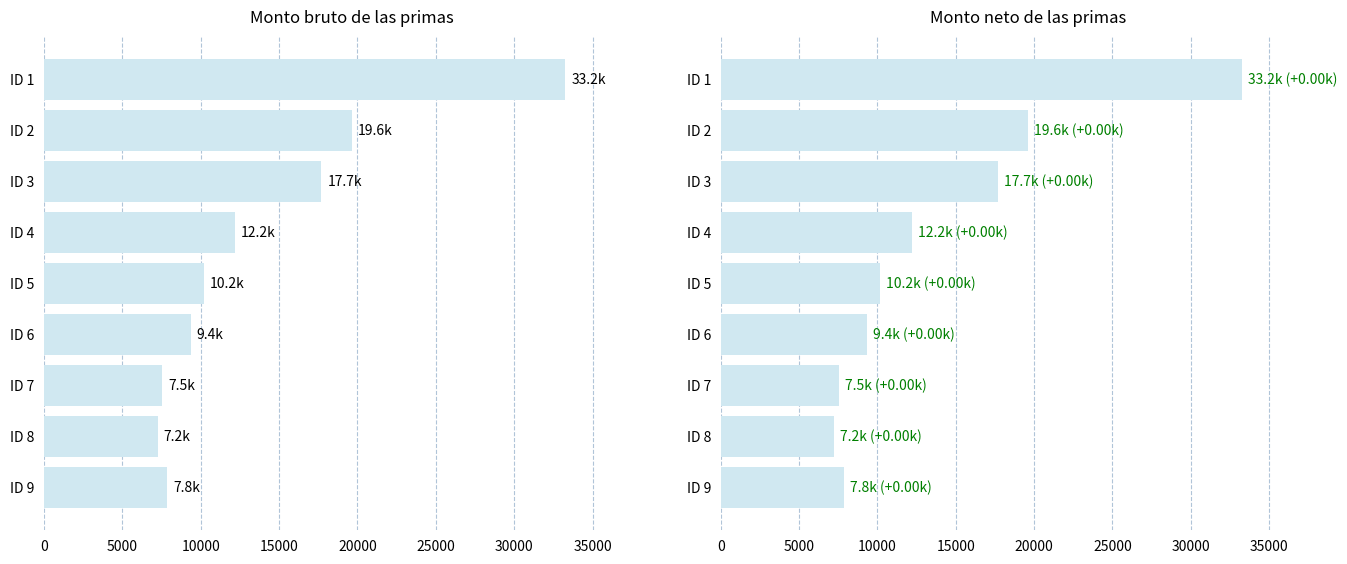

True or false: Monto bruto de las primas has a value of 11046.1 at ID 3.

False